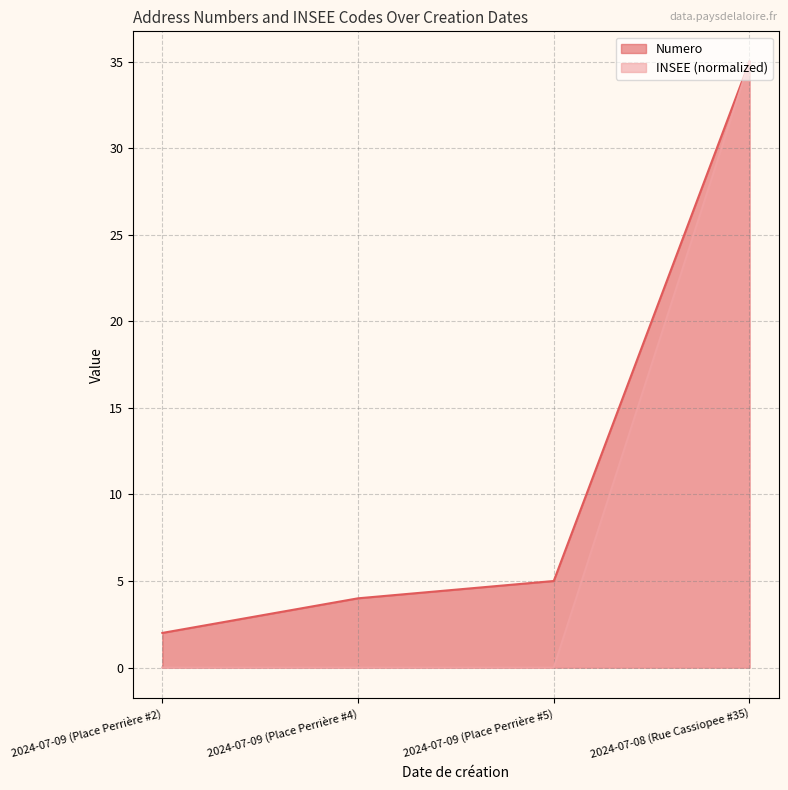

Which series has the largest total across all categories?

Numero